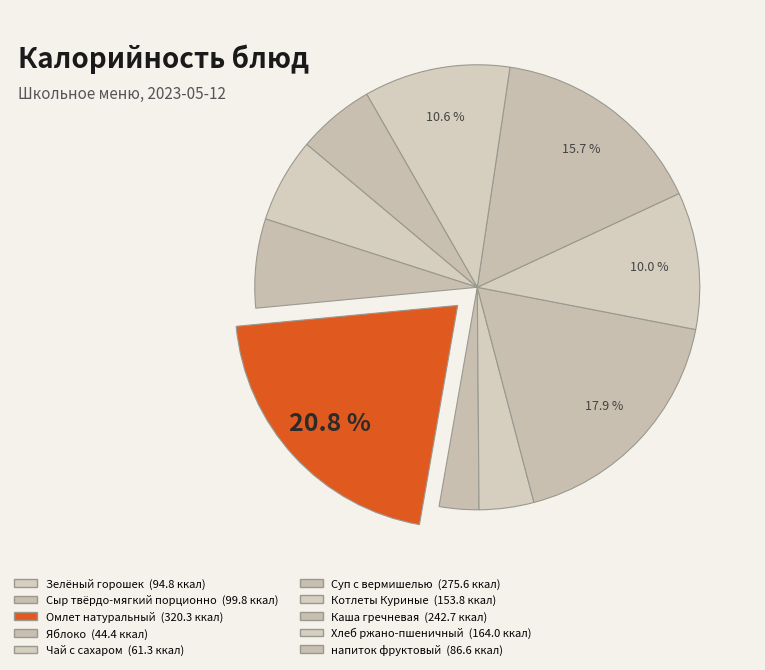

Is it true that Котлеты Куриные is 10% of the pie?

True